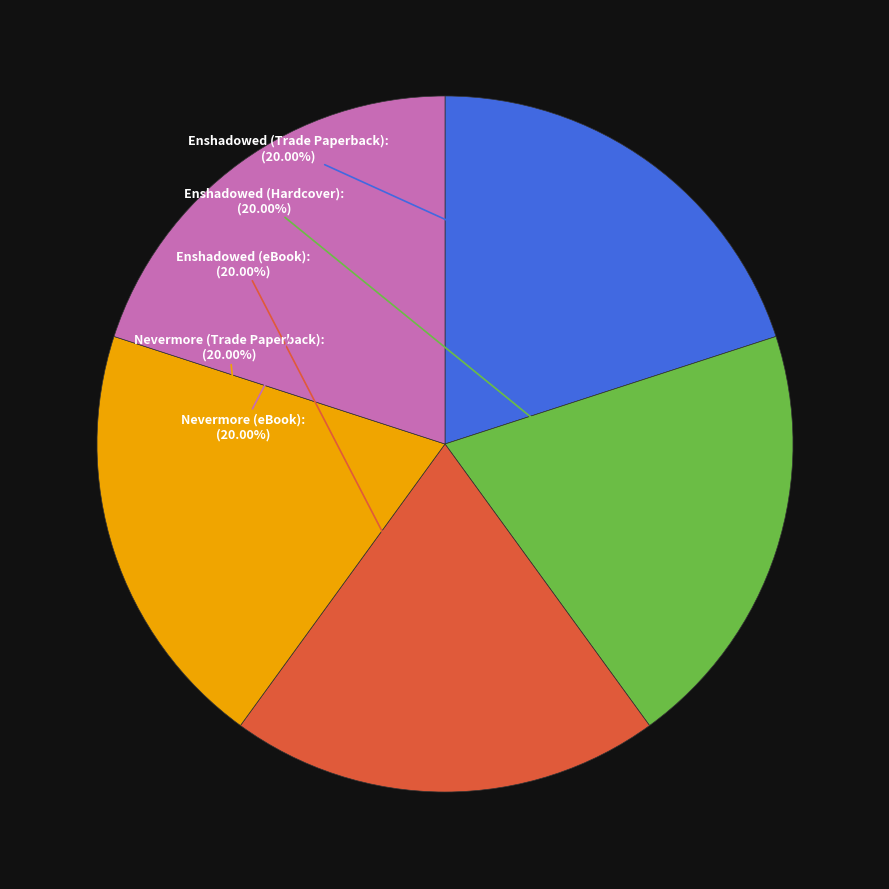

Is it true that Nevermore (eBook) is 20% of the pie?

True